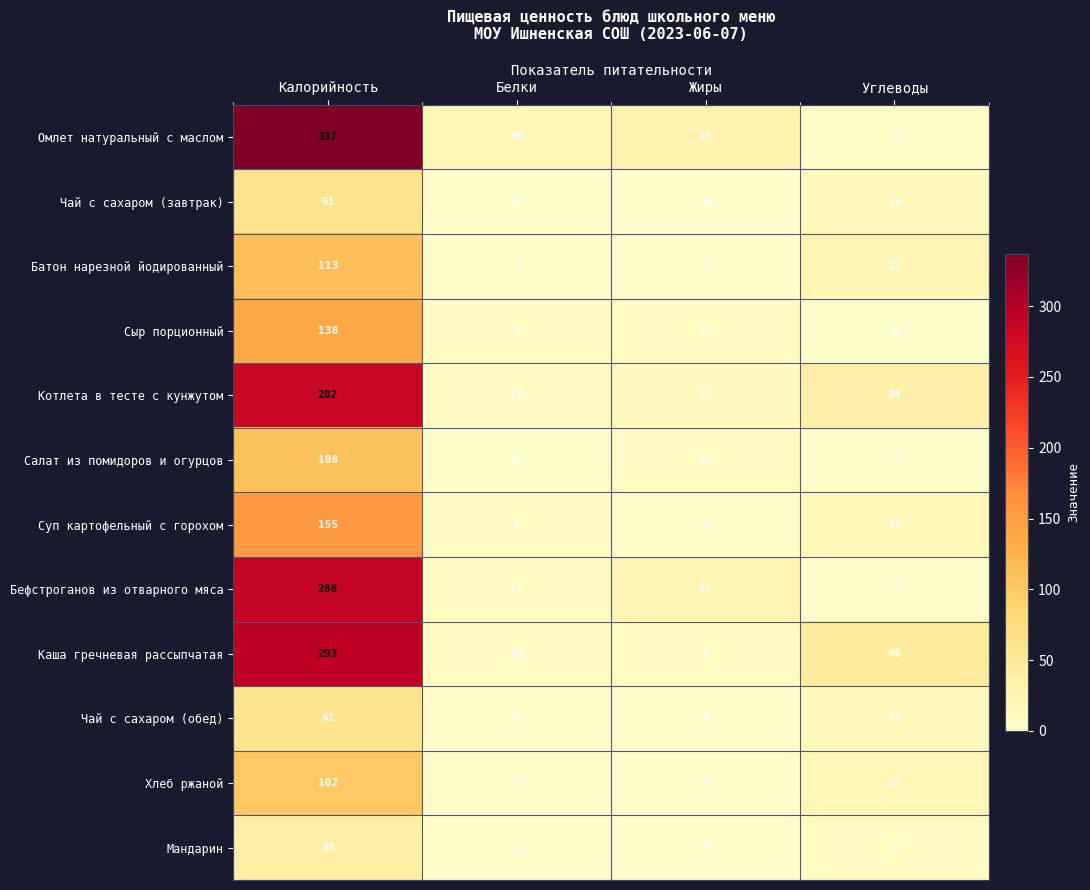

What is the difference between the Бефстроганов из отварного мяса values at Белки and Жиры?

14